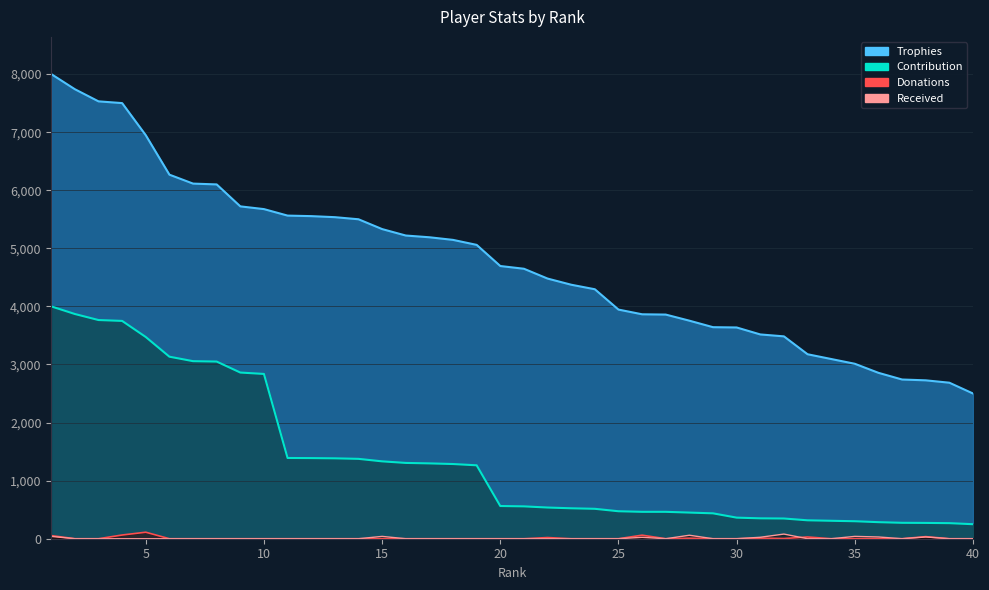

At how many categories does at least one series exceed 2577?

39